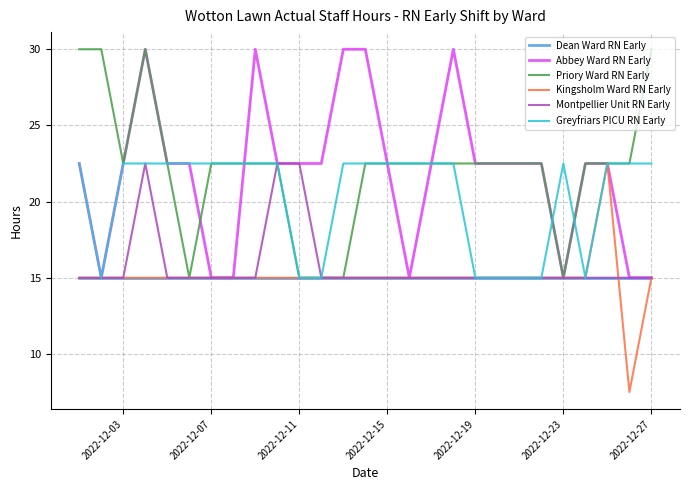

What is the maximum value shown in the chart?

30.0